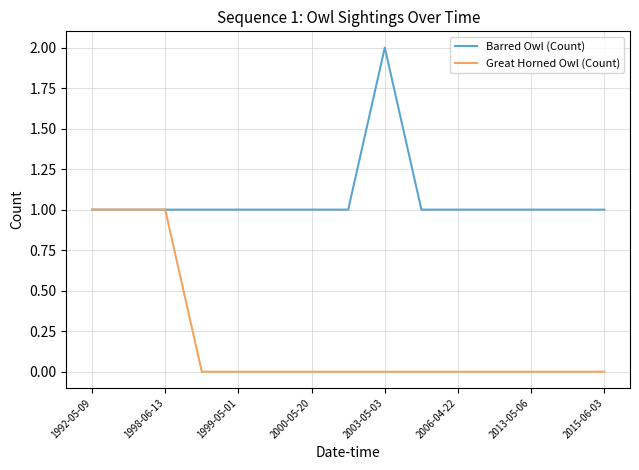

Rank the series by their average value, from lowest to highest.

Great Horned Owl (Count), Barred Owl (Count)